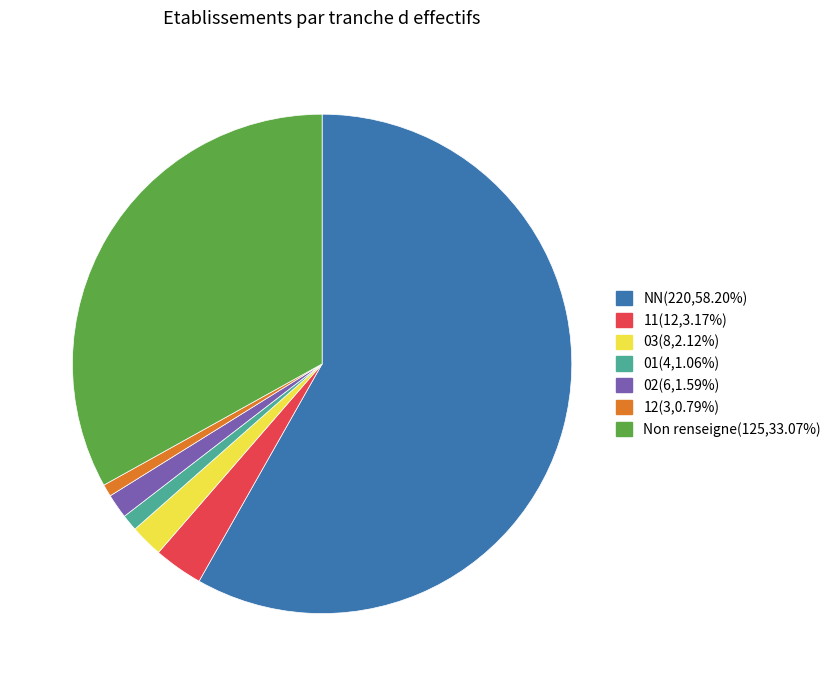

Do NN(220,58.20%) and 02(6,1.59%) together represent more than half of the pie?

Yes